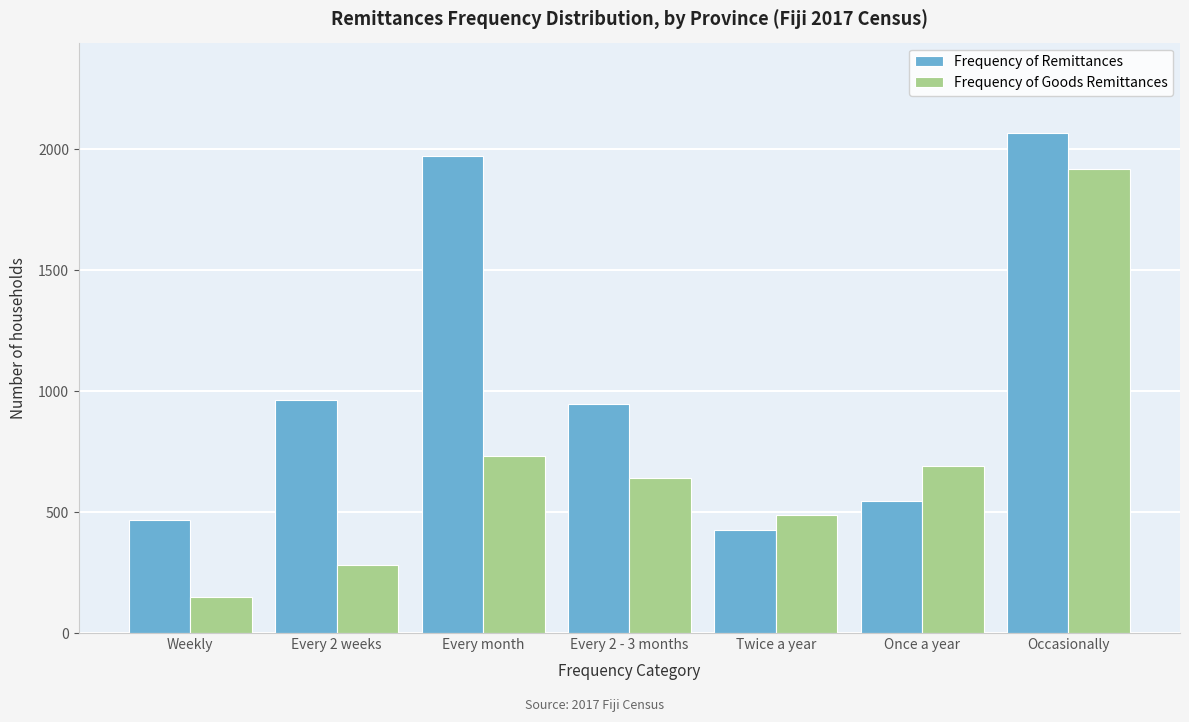

Reading left to right, what are all the values shown in this chart?

Frequency of Remittances: 467	965	1972	945	428	546	2069
Frequency of Goods Remittances: 149	280	732	643	490	690	1919